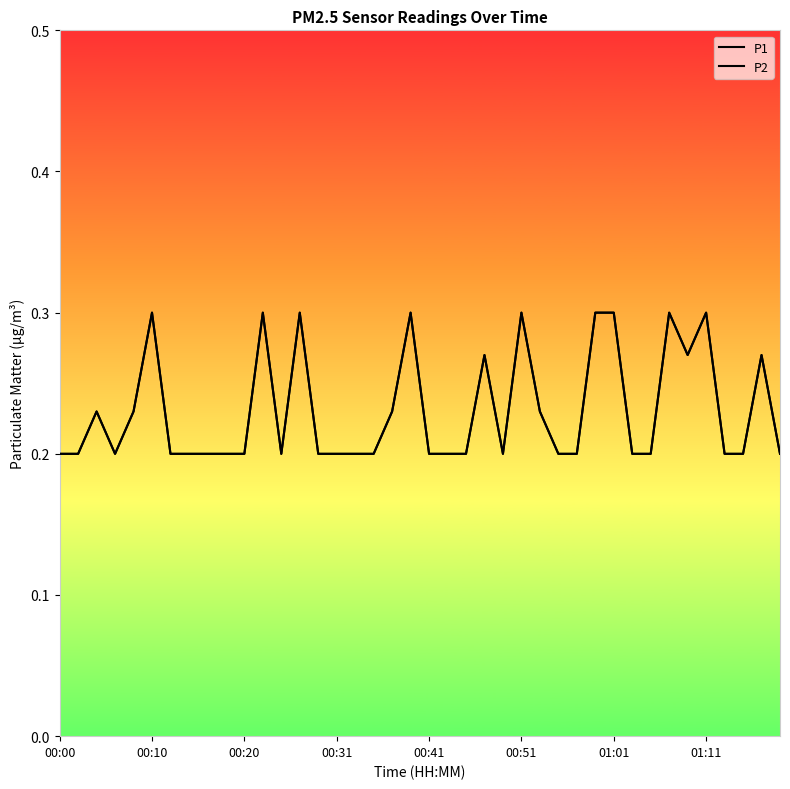

Does the chart have visible grid lines?

No